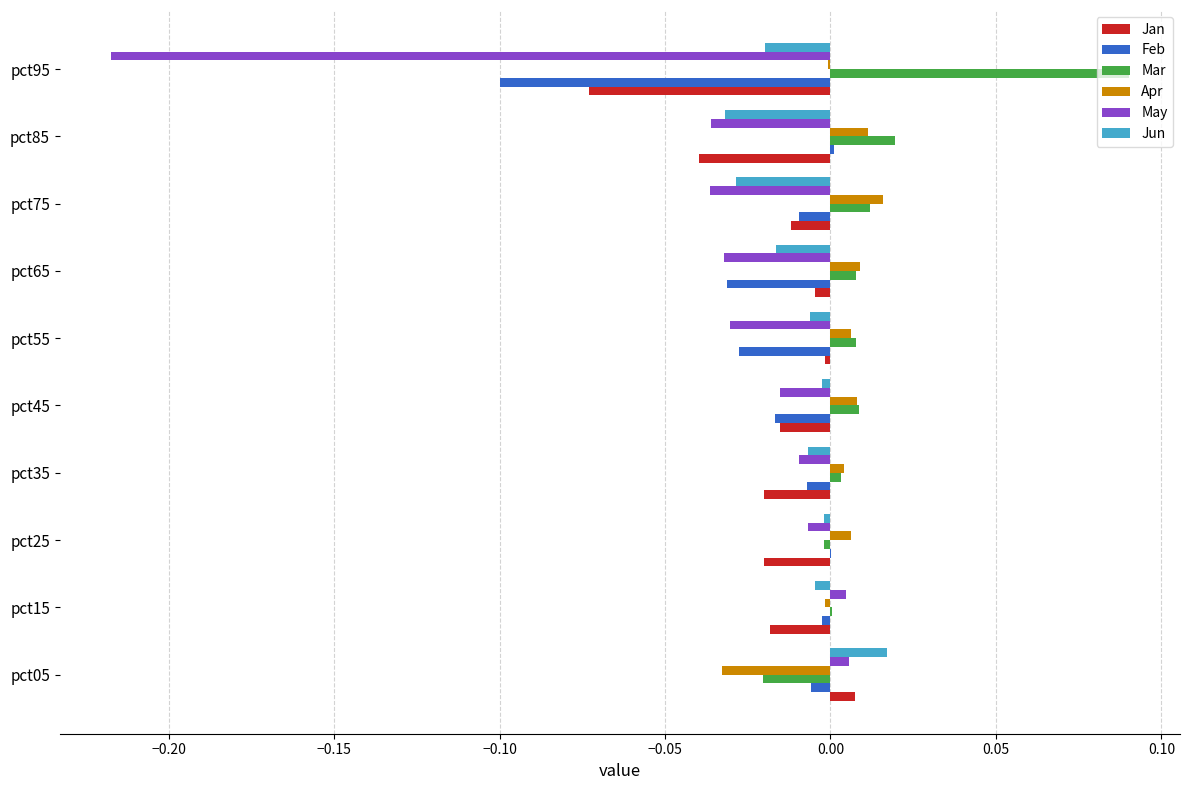

The Jan series shows 0.0 at pct05. True or false?

True